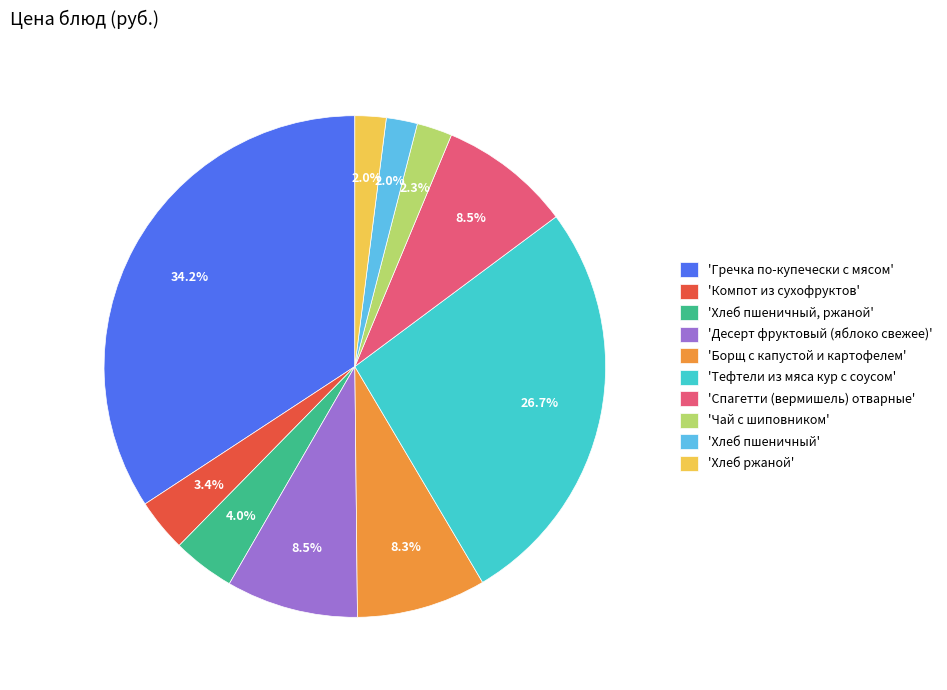

What is the largest slice in the pie chart?

'Гречка по-купечески с мясом'